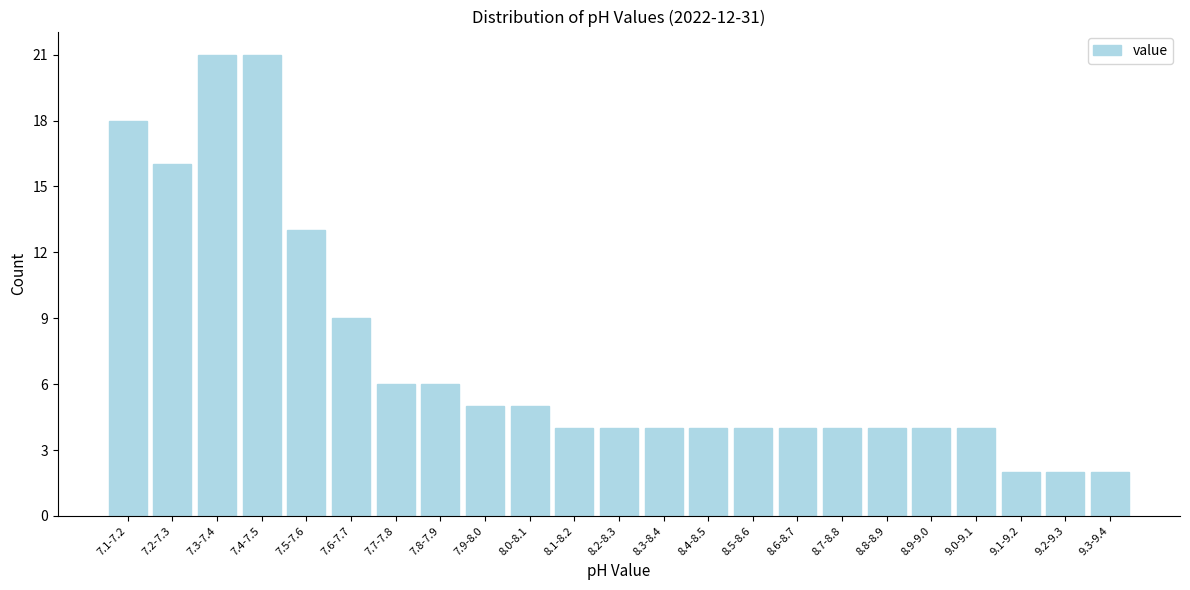

Reading left to right, list all the values displayed in this chart.

7.1-7.2=18	7.2-7.3=16	7.3-7.4=21	7.4-7.5=21	7.5-7.6=13	7.6-7.7=9	7.7-7.8=6	7.8-7.9=6	7.9-8.0=5	8.0-8.1=5	8.1-8.2=4	8.2-8.3=4	8.3-8.4=4	8.4-8.5=4	8.5-8.6=4	8.6-8.7=4	8.7-8.8=4	8.8-8.9=4	8.9-9.0=4	9.0-9.1=4	9.1-9.2=2	9.2-9.3=2	9.3-9.4=2